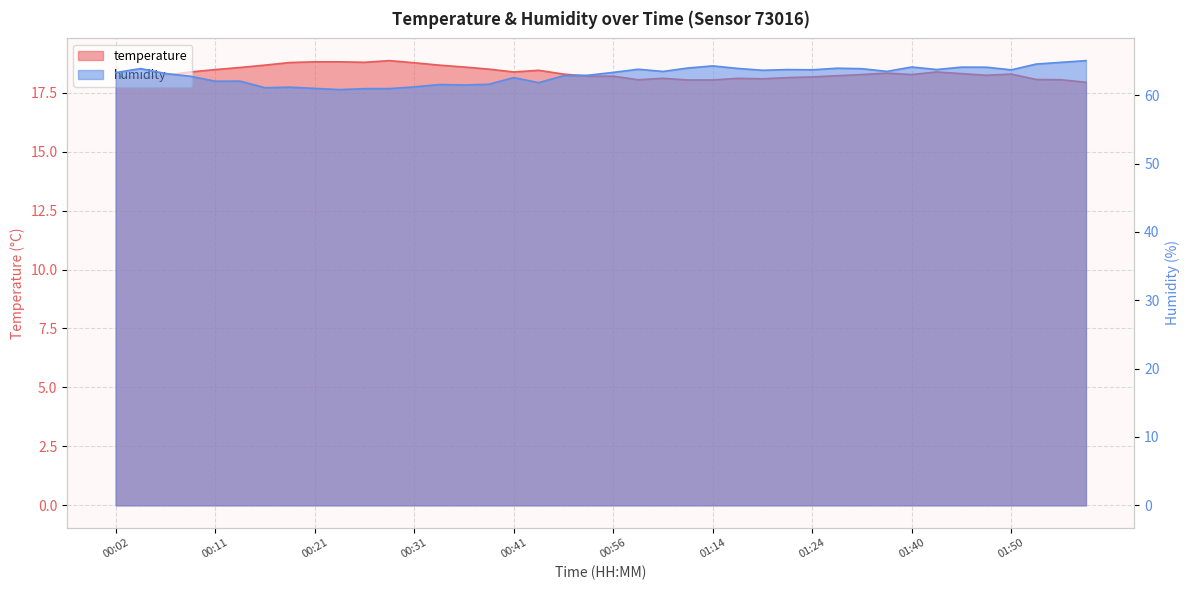

What is the label of the 22nd point from the left?

01:01